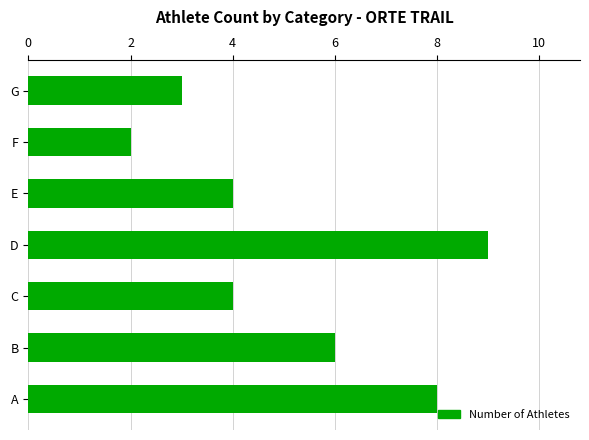

Does the chart contain any negative values?

No